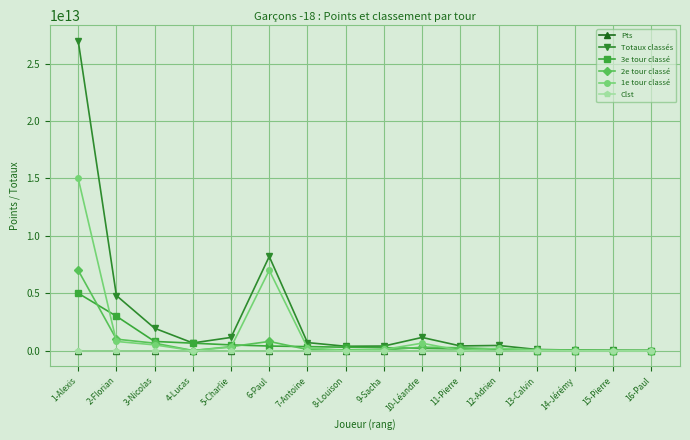

Where is 2e tour classé nearest to the value 3500000000000?

2-Florian